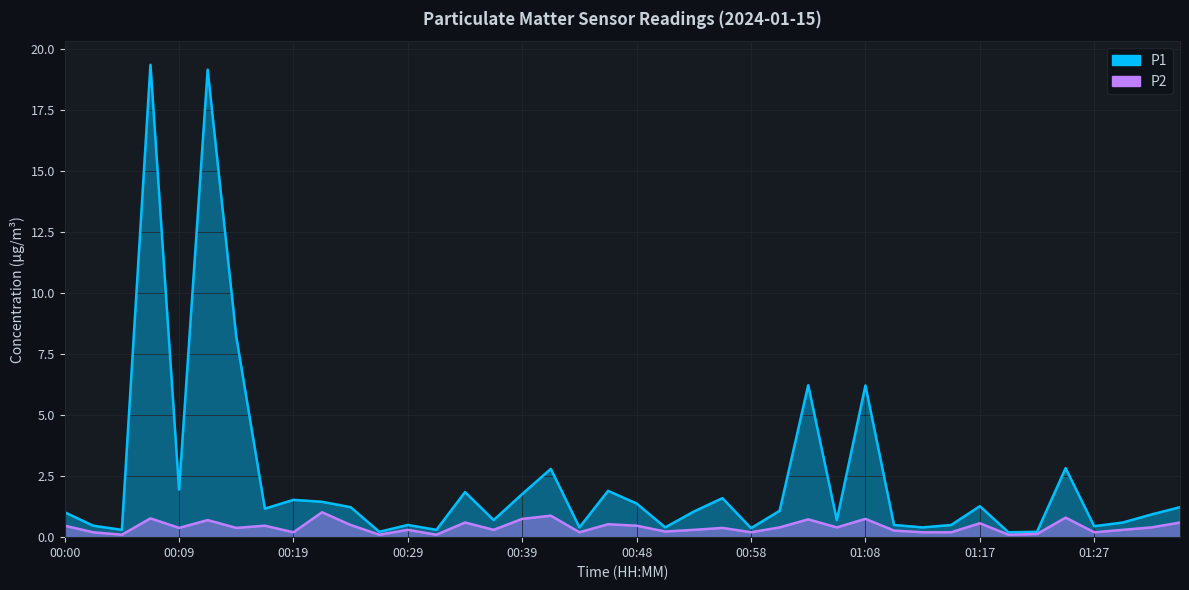

True or false: P2 and P1 intersect in this chart.

False